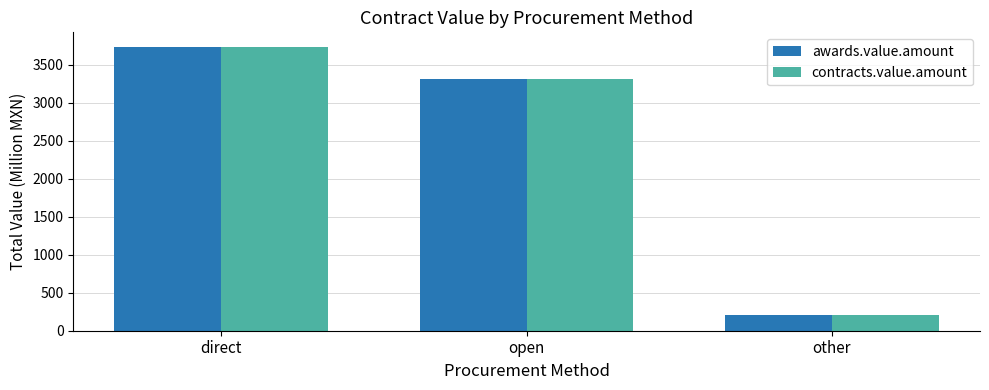

Which label corresponds to the smallest value in the chart?

other